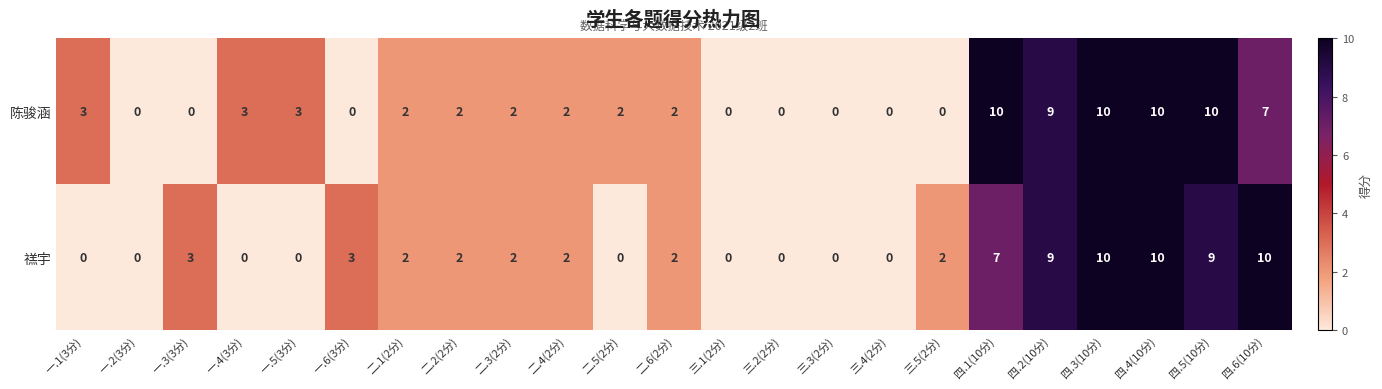

At how many categories does at least one series exceed 1?

18